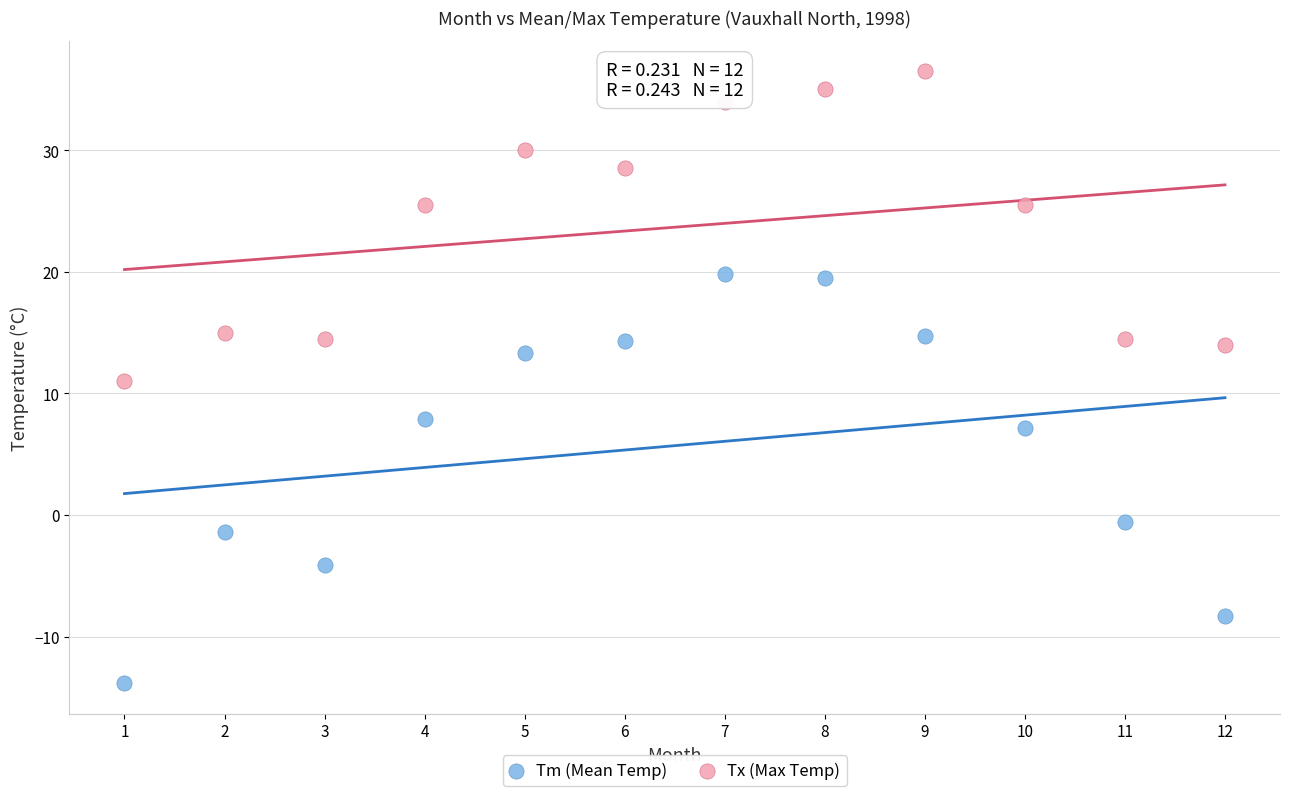

Across all data points, what is the range of Y values (max minus min)?

50.3